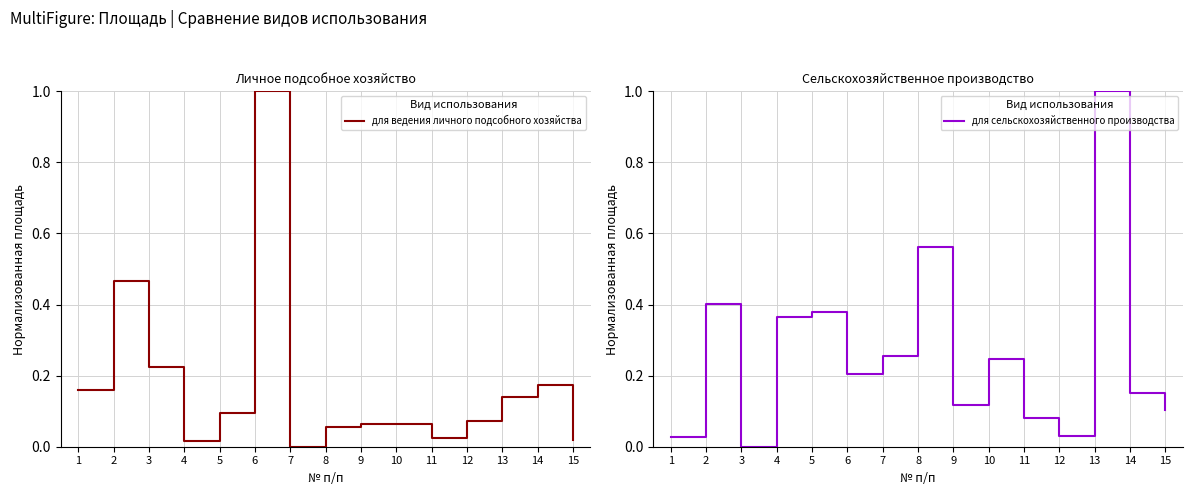

After their last crossing, which series has the higher values: для сельскохозяйственного производства or для ведения личного подсобного хозяйства?

для сельскохозяйственного производства